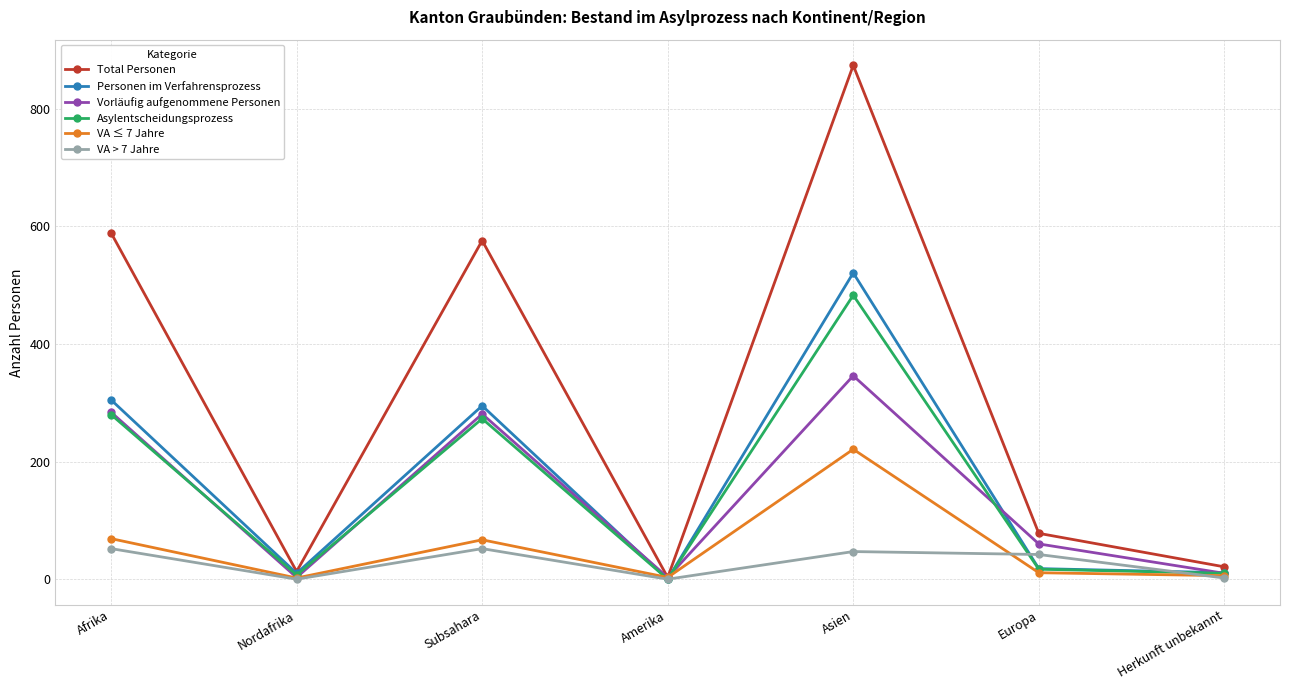

True or false: Vorläufig aufgenommene Personen has more than 1 points higher than both neighbors.

True